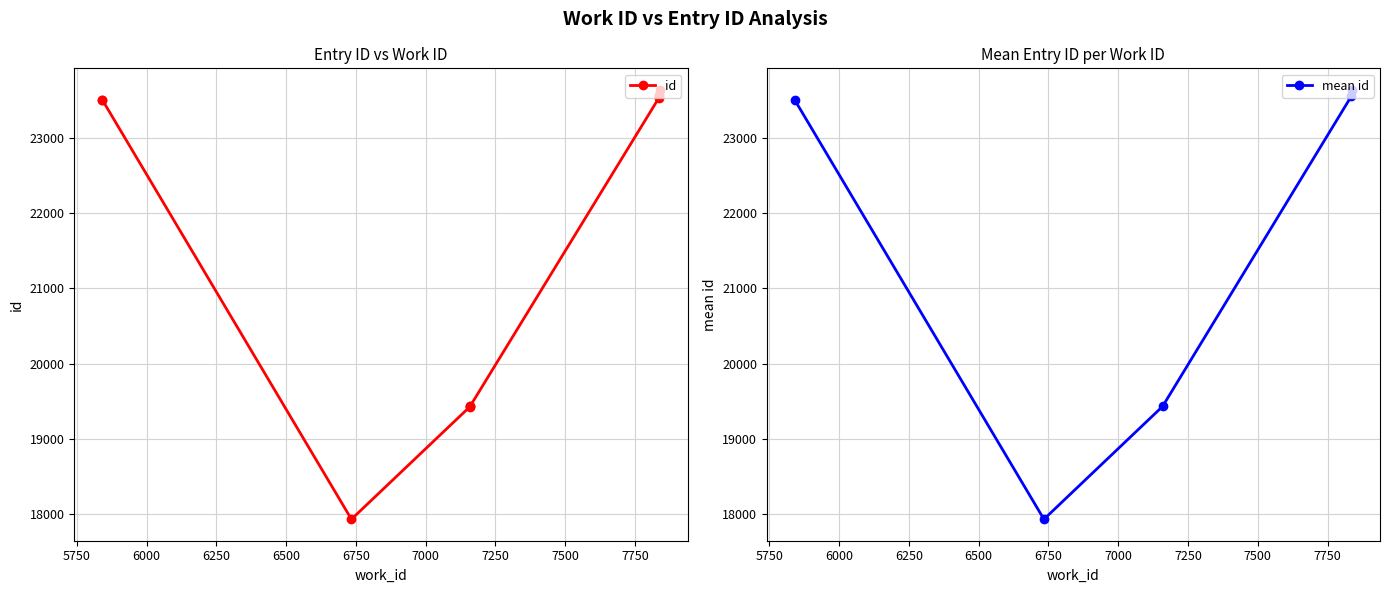

Approximately how many times larger is the value at 7835 compared to 5841?

1.0